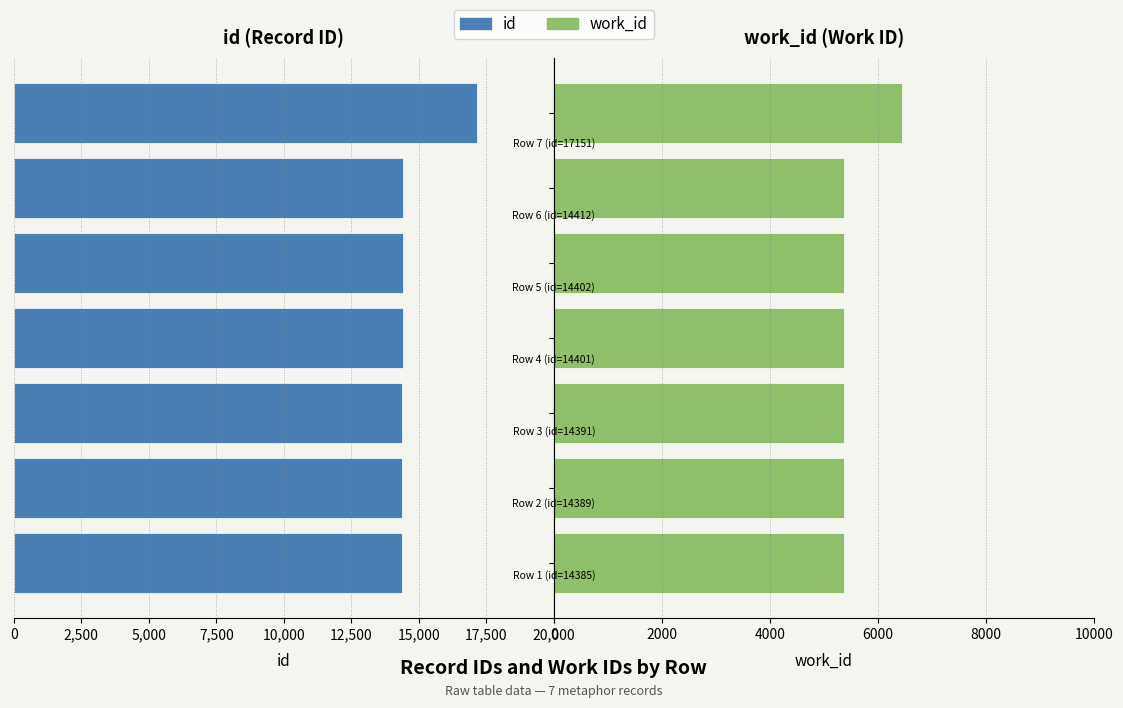

What value does the work_id series have at 12,500, to the nearest 10?

5370